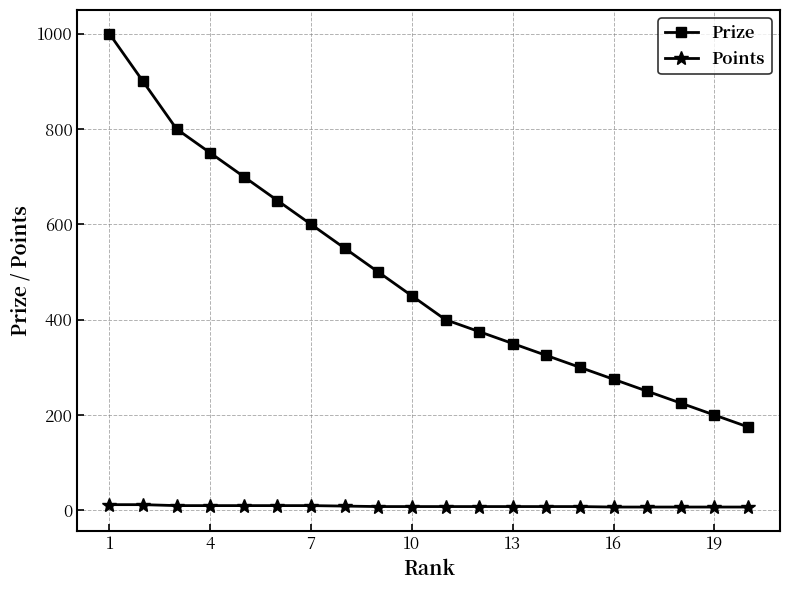

At how many categories does at least one series exceed 471?

9